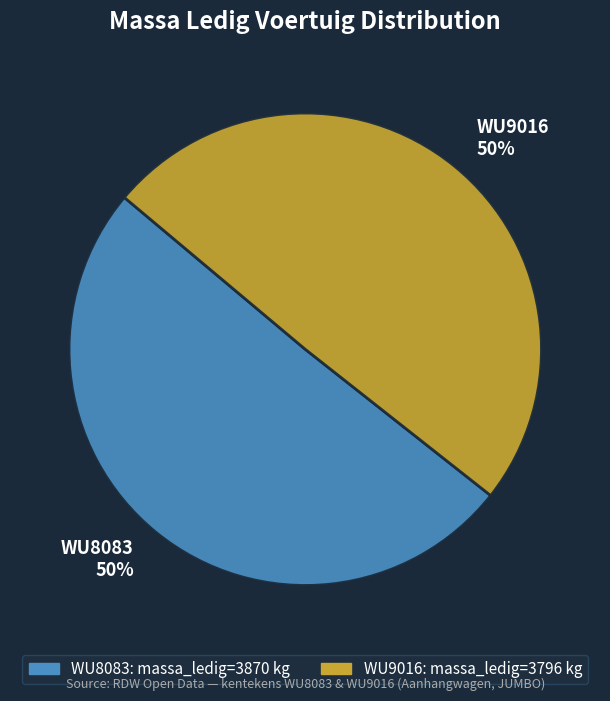

To the nearest percent, what is the average slice percentage?

50%